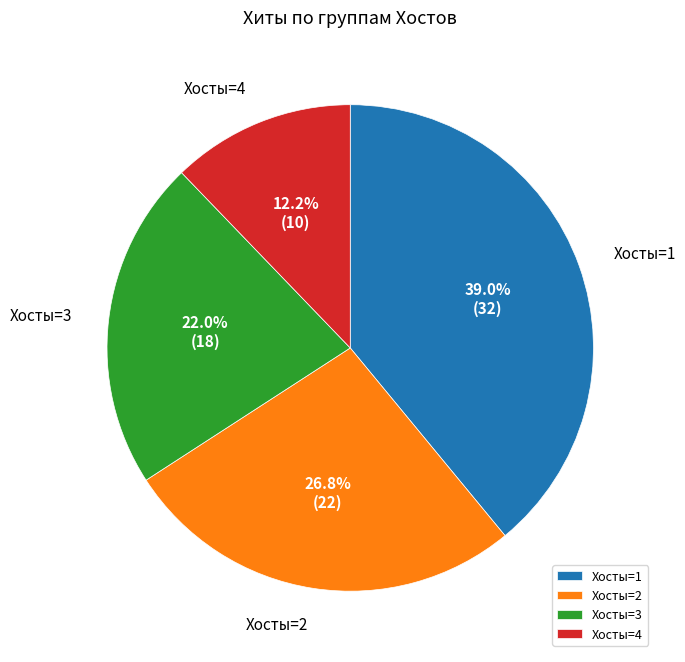

To the nearest percent, what is the average slice percentage?

25%